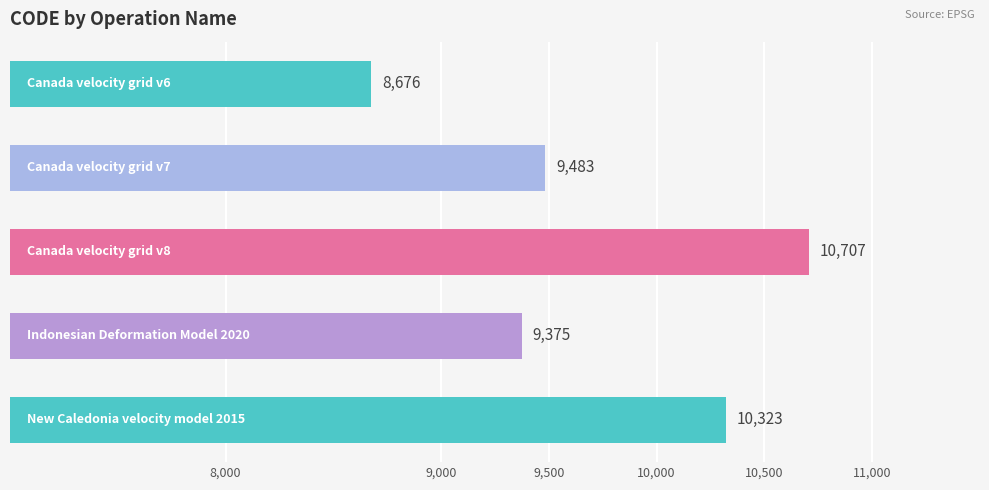

What is the average value?

9713